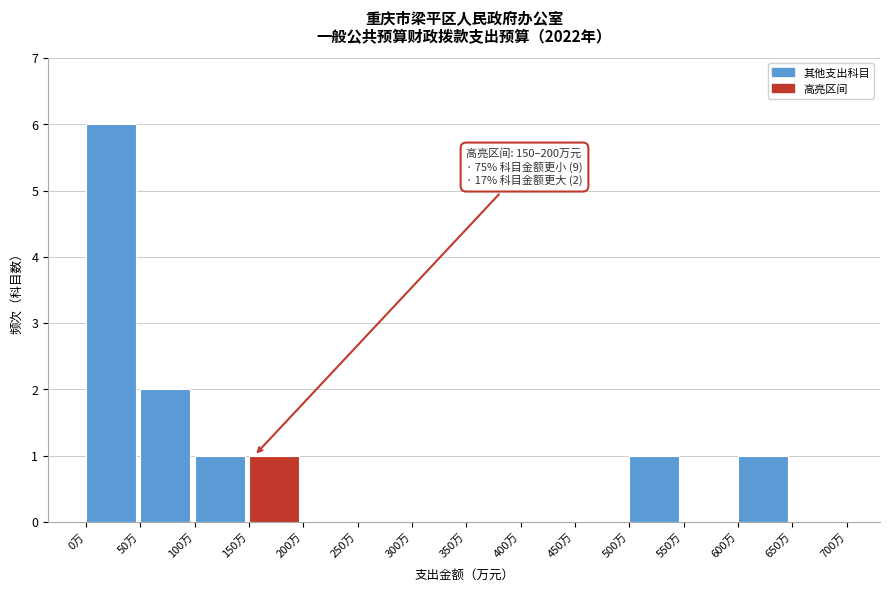

Over which range of the x-axis is the bar tallest?

0 to 50